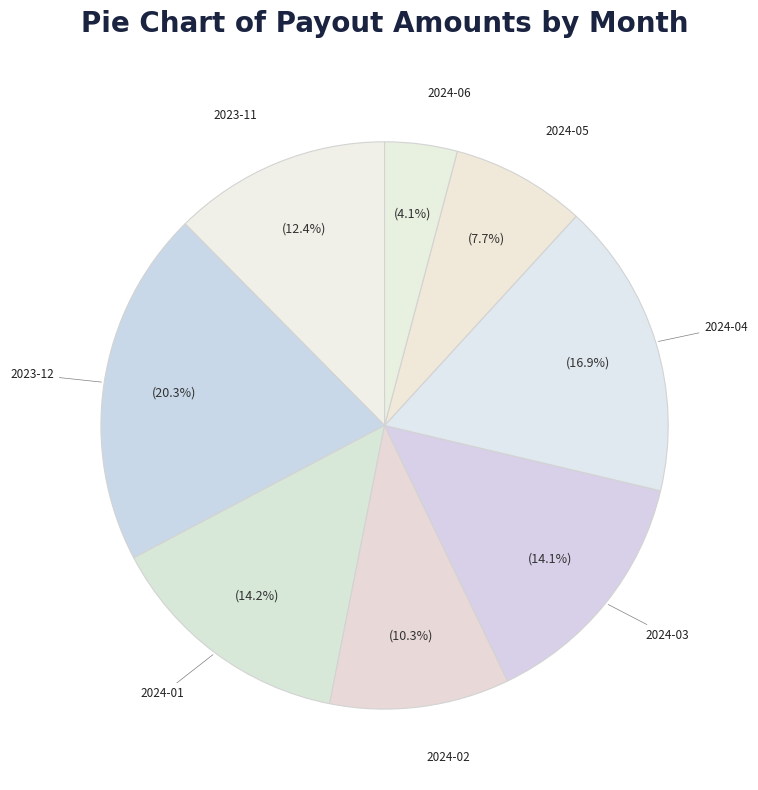

What percentage is NOT represented by 2024-01?

85.8%